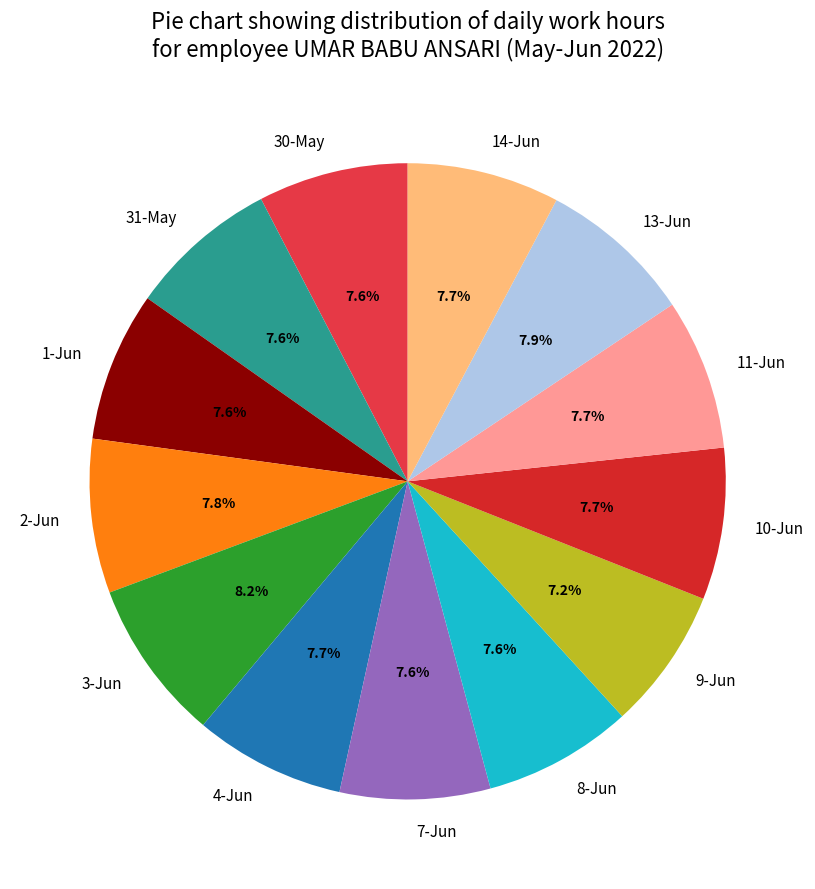

To the nearest percent, what is the average slice percentage?

8%